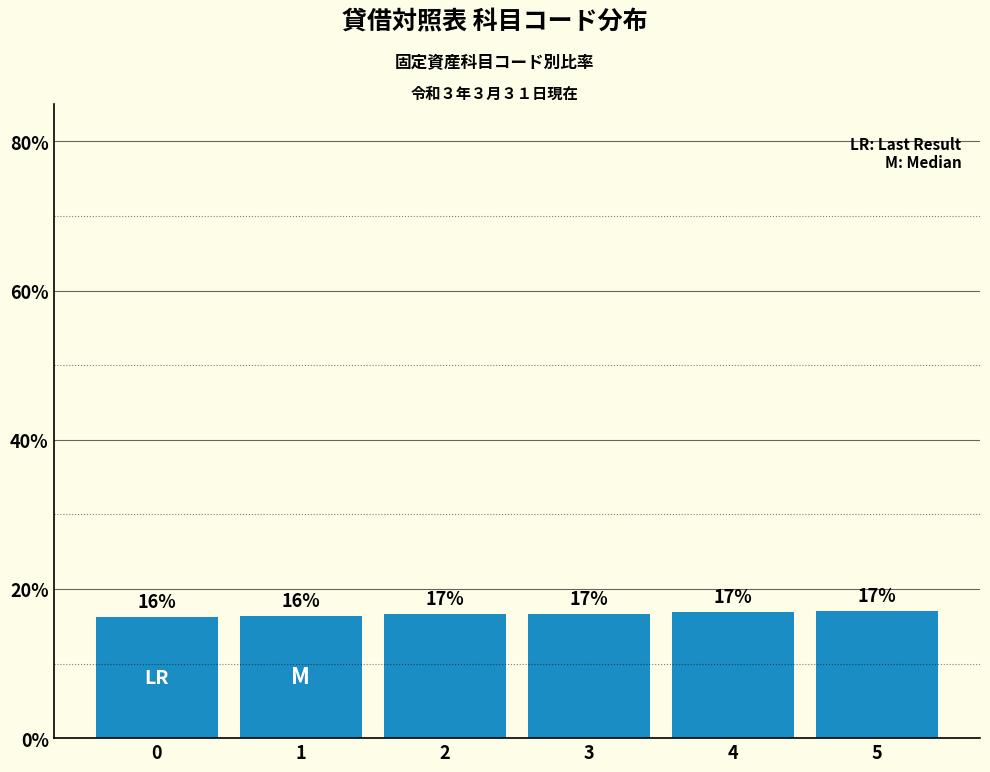

What is the sum of all values?

100.0